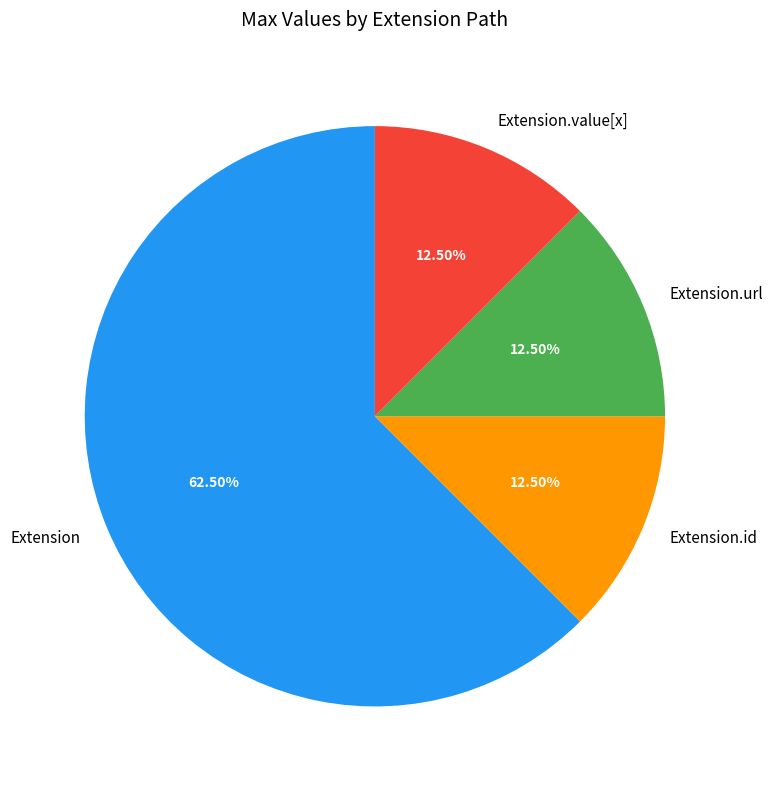

To the nearest percent, what is the average slice percentage?

25%